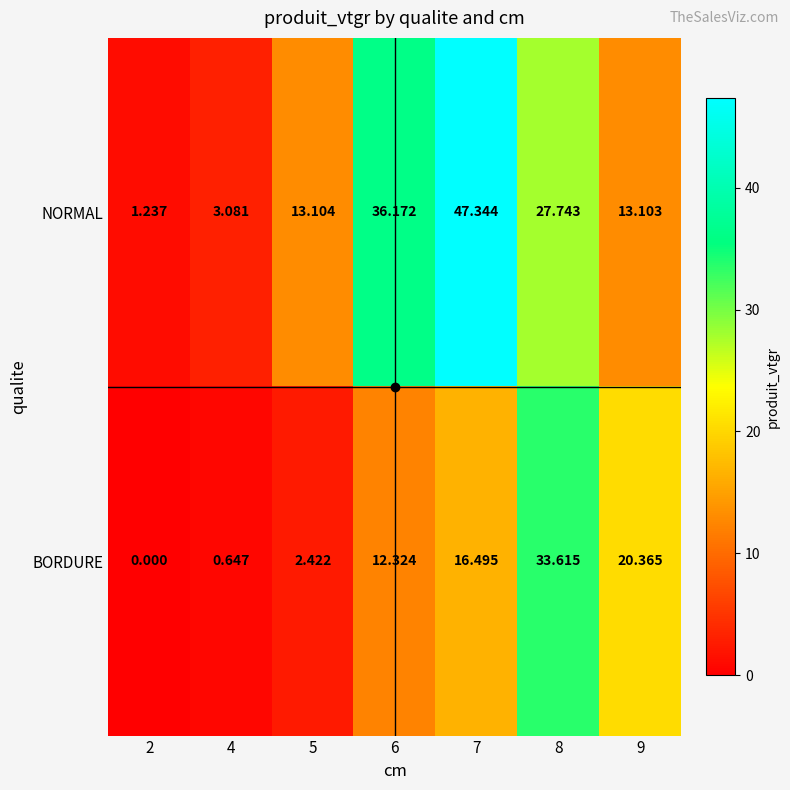

Which series has the largest total across all categories?

NORMAL